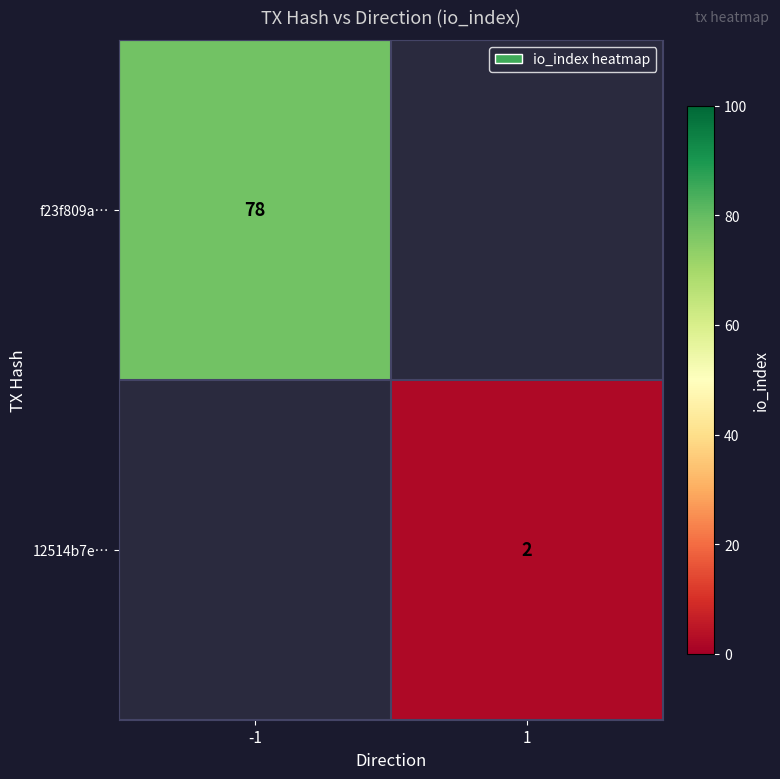

The value of 12514b7e… at 1 is 3. True or false?

False